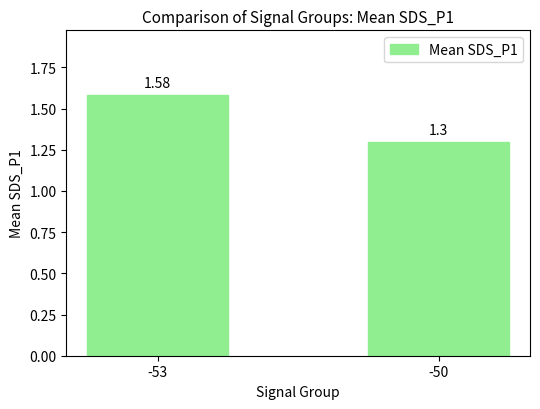

What value does the data have at -50?

1.3